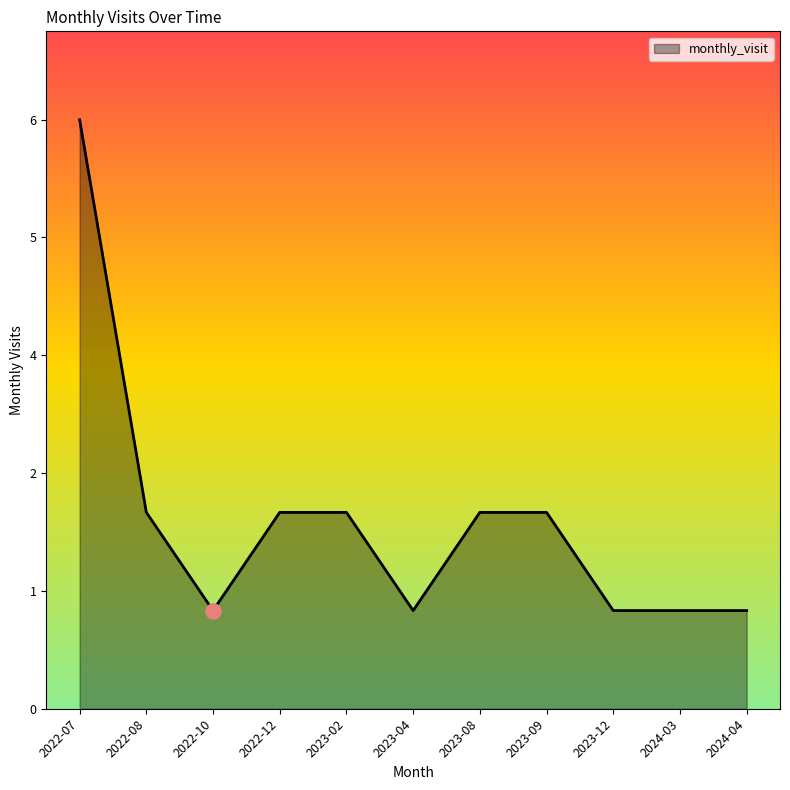

What is the change in value from 2022-07 to 2023-12?

-5